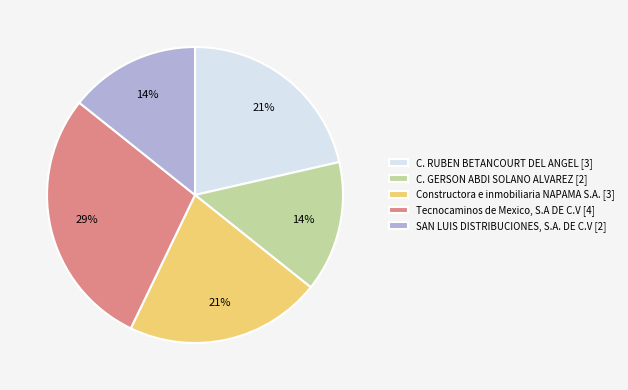

How many segments does this pie chart have?

5